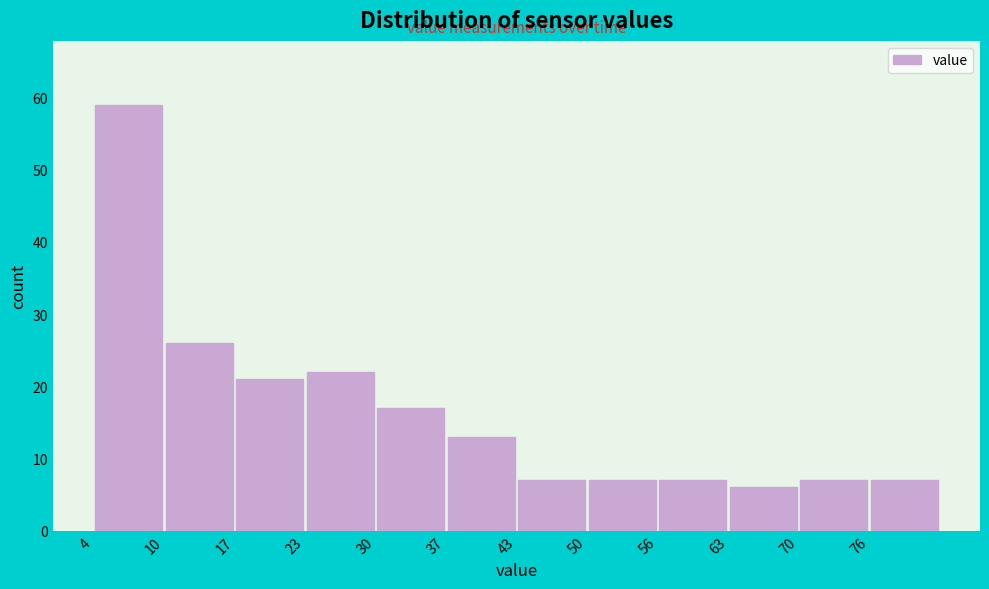

Reading left to right, transcribe this chart: for each bar, give the range it covers on the x-axis and its height. Neither the bar edges nor the heights are printed on the chart, so give them approximately, as read against the axes.

4 to 10: 59
10 to 17: 26
17 to 23: 21
23 to 30: 22
30 to 37: 17
37 to 43: 13
43 to 50: 7
50 to 57: 7
57 to 63: 7
63 to 70: 6
70 to 76: 7
76 to 83: 7